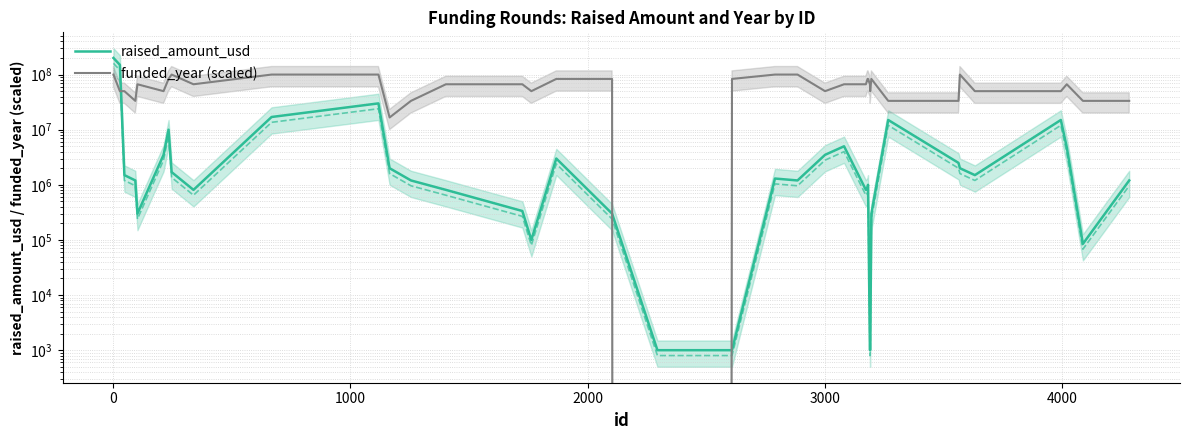

Which series has the largest total across all categories?

funded_year (scaled)